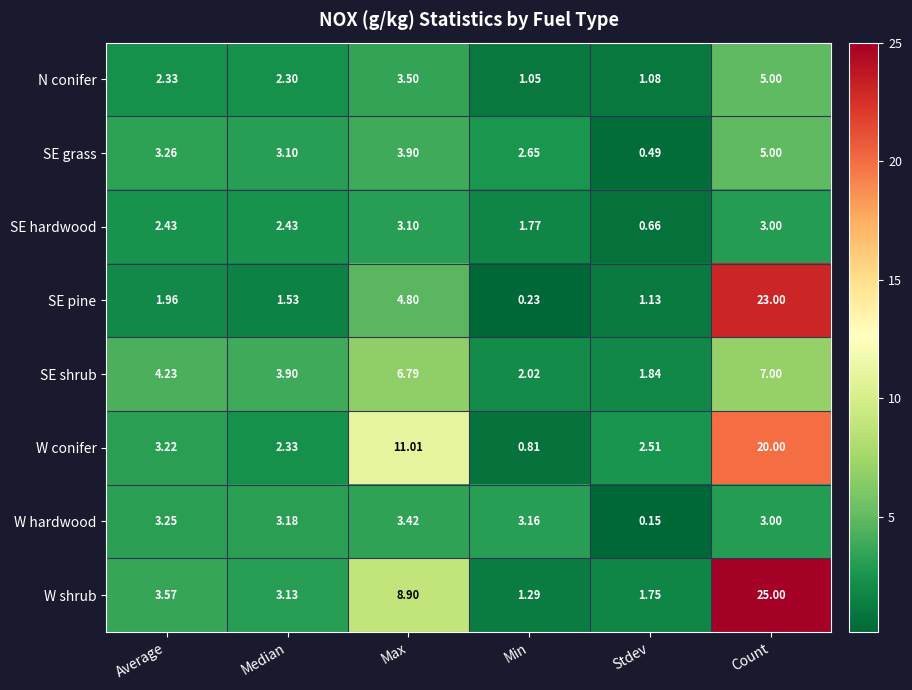

Rank the categories by W conifer value from highest to lowest.

Count, Max, Average, Stdev, Median, Min